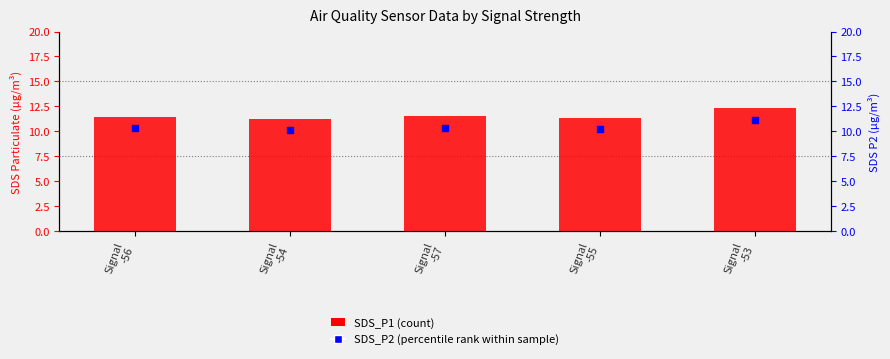

Which series has the widest spread of Y values?

SDS_P1 (count)